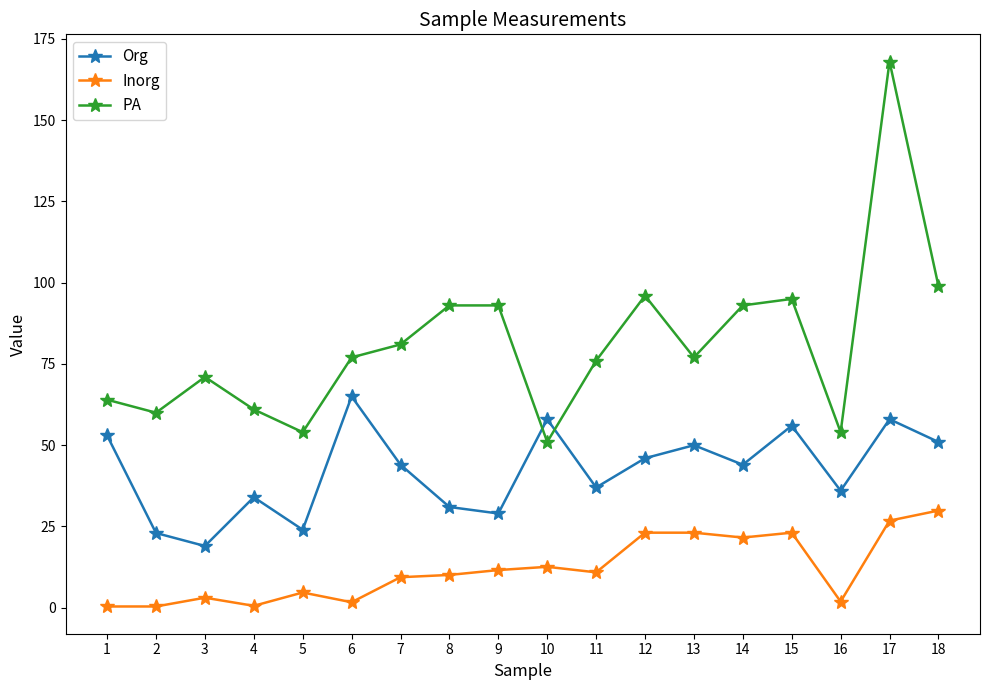

Rank the series by their average value, from highest to lowest.

PA, Org, Inorg